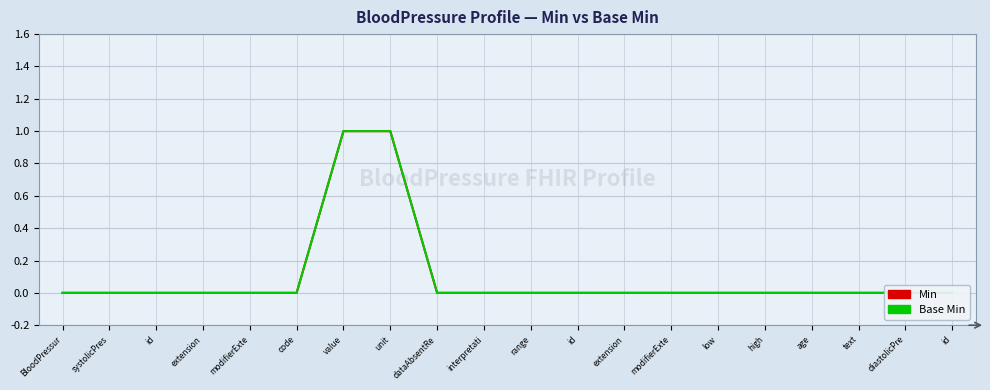

True or false: Min and Base Min intersect in this chart.

False